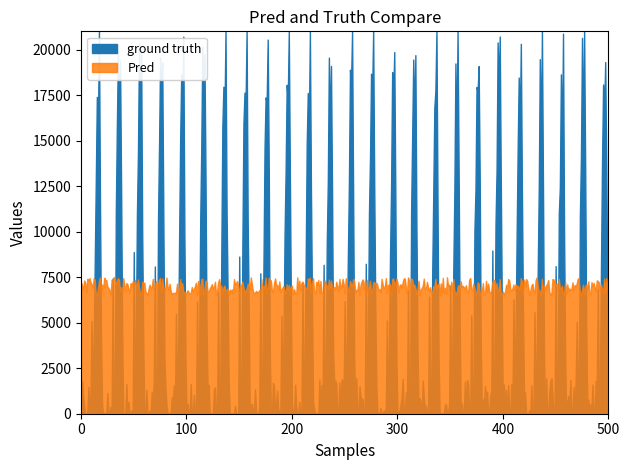

Which series has the largest total across all categories?

Pred